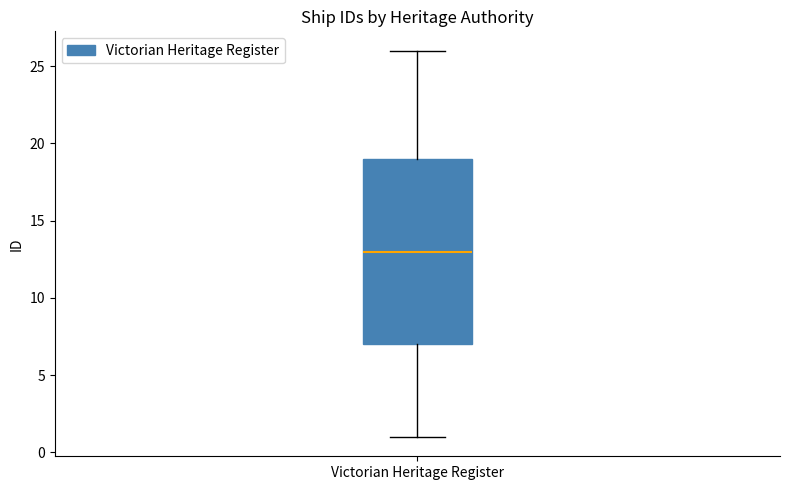

Where is the upper edge of the box for Victorian Heritage Register on the y-axis? The values are not printed on the chart, so give them approximately, as read against the axis.

19